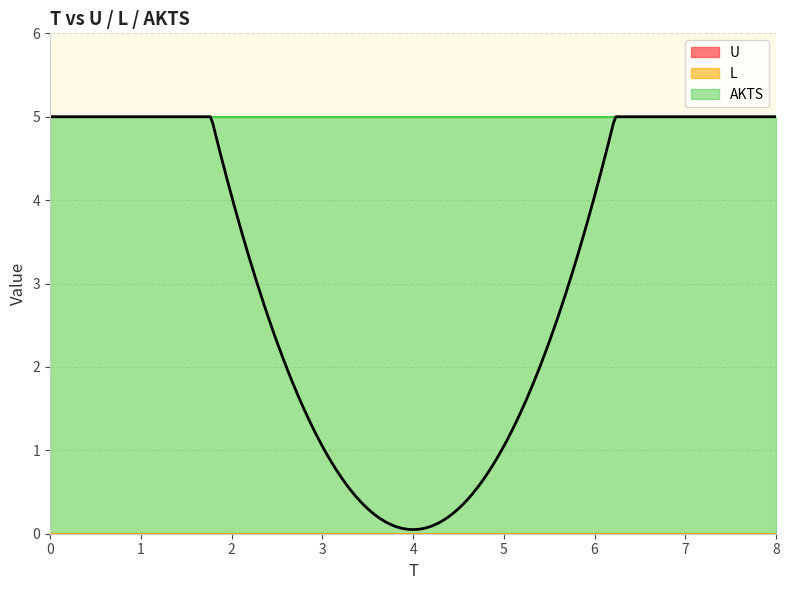

True or false: U and AKTS intersect in this chart.

False